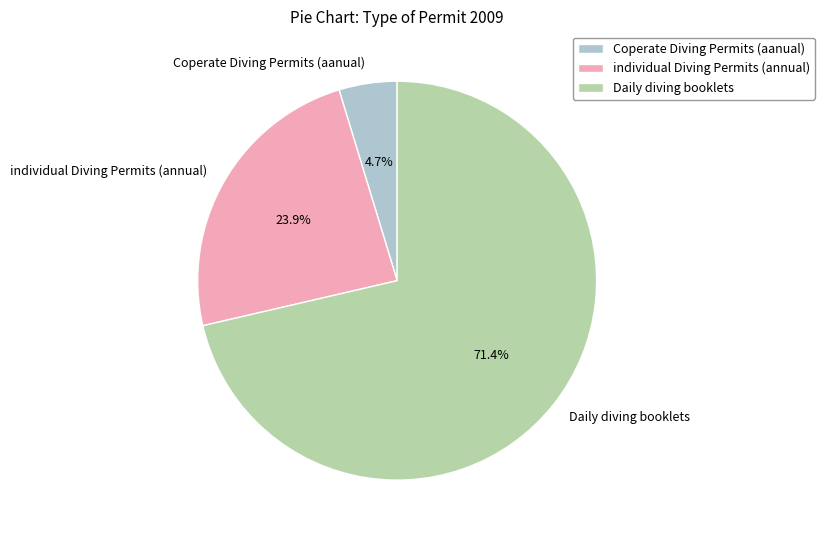

What is the majority slice?

Daily diving booklets